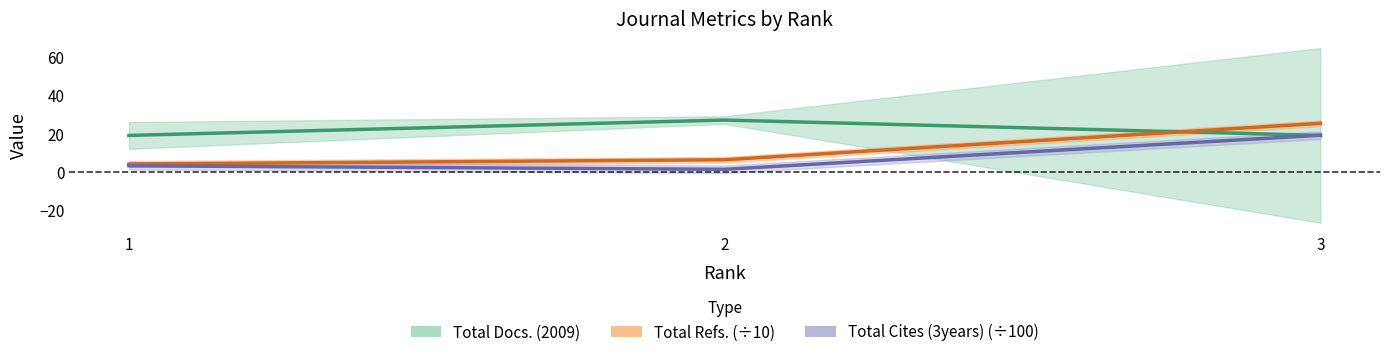

True or false: Total Docs. (2009) has a value of 32.1 at 1.

False